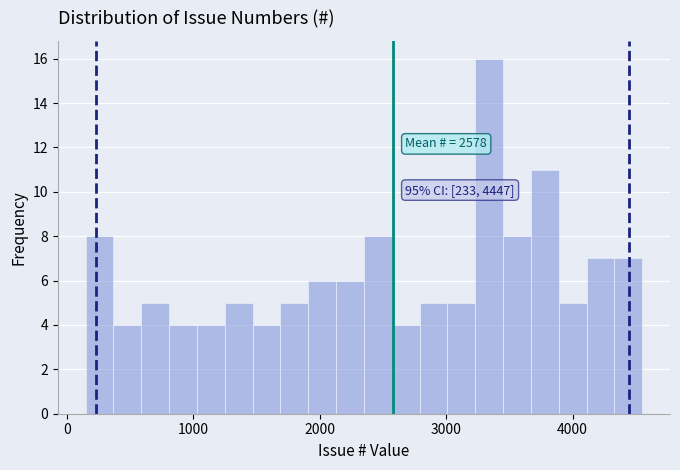

Read against the x-axis, roughly where is the centre of the tallest bar?

3300